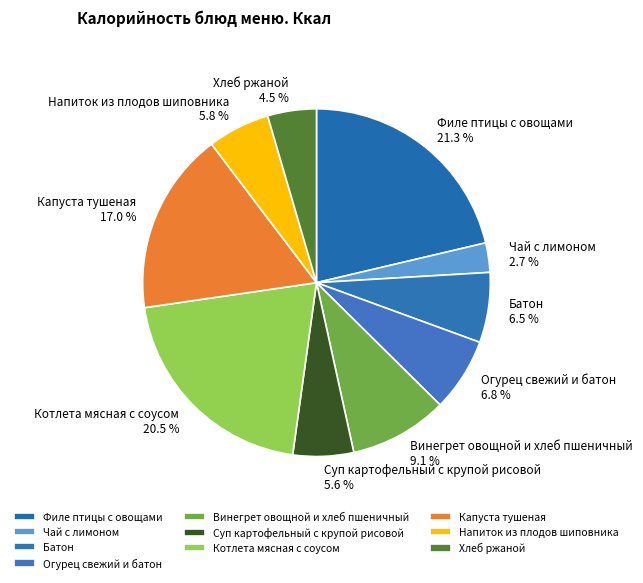

Is the sum of Батон and Филе птицы с овощами greater than half?

No